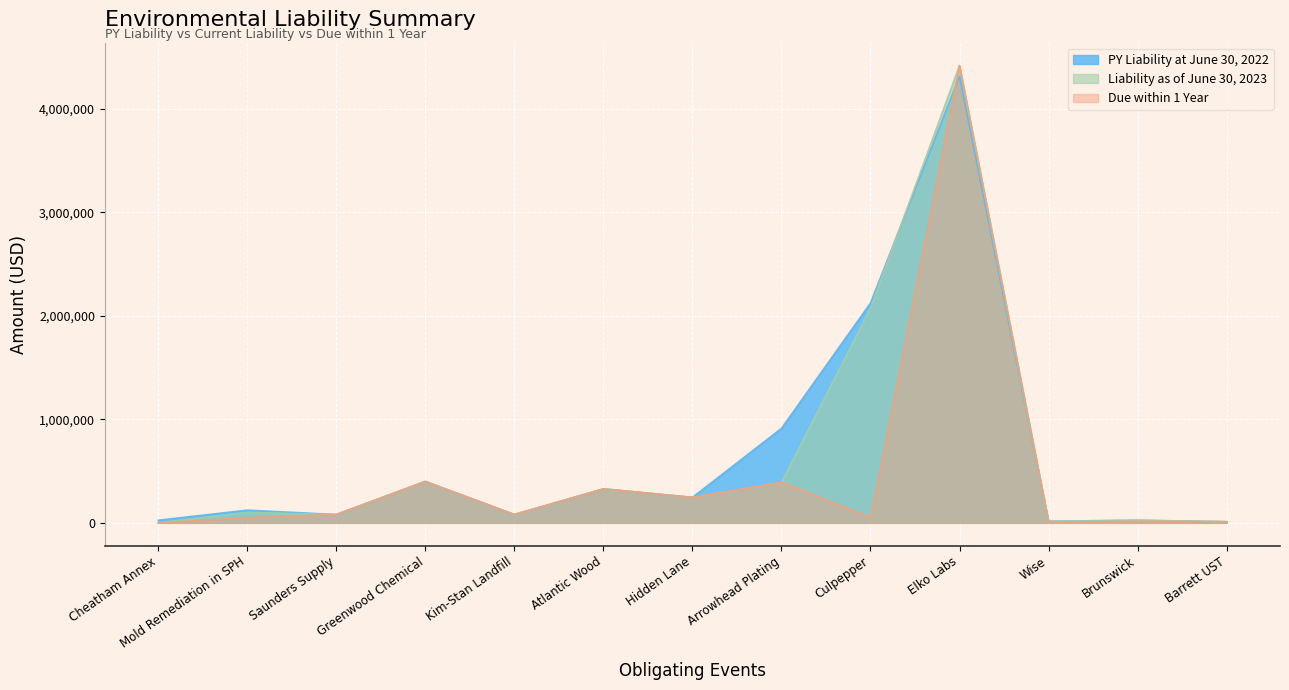

How many lines are shown in the chart?

3